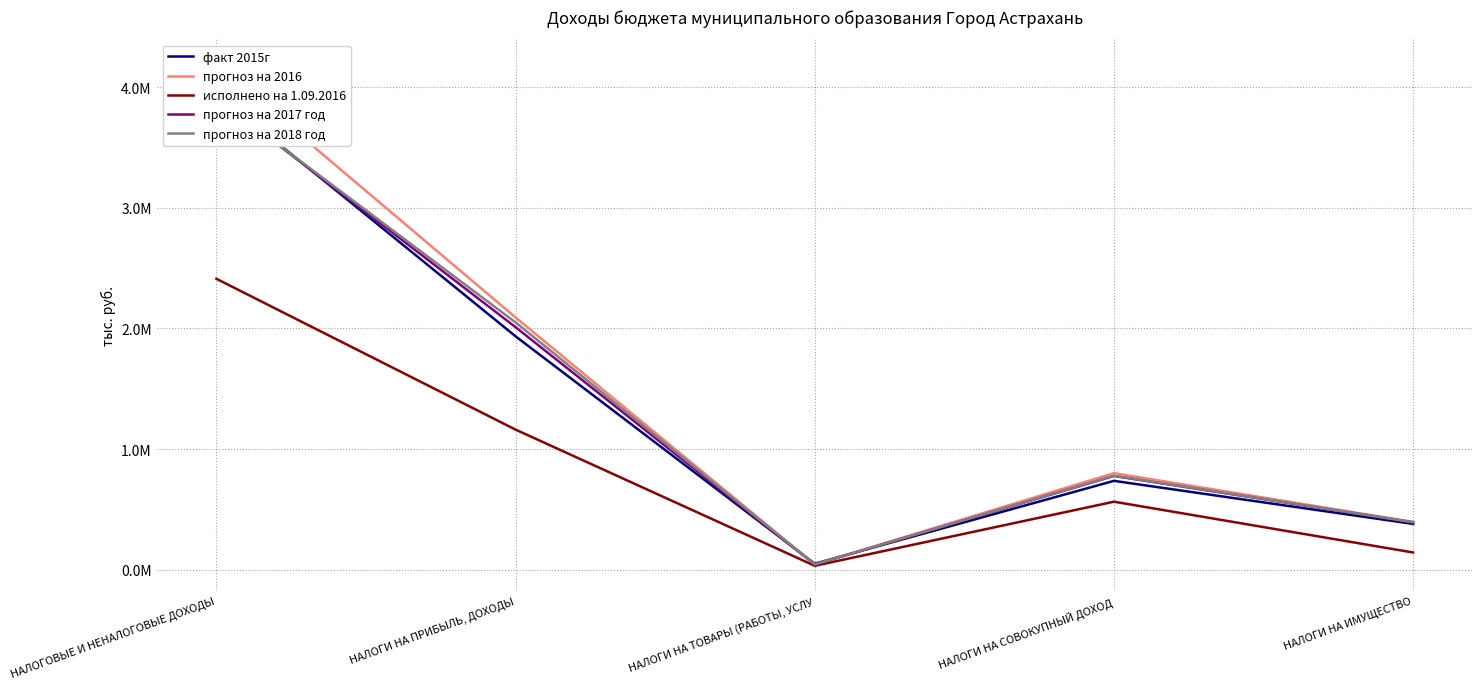

At which label does прогноз на 2017 год reach its minimum?

НАЛОГИ НА ТОВАРЫ (РАБОТЫ, УСЛУ